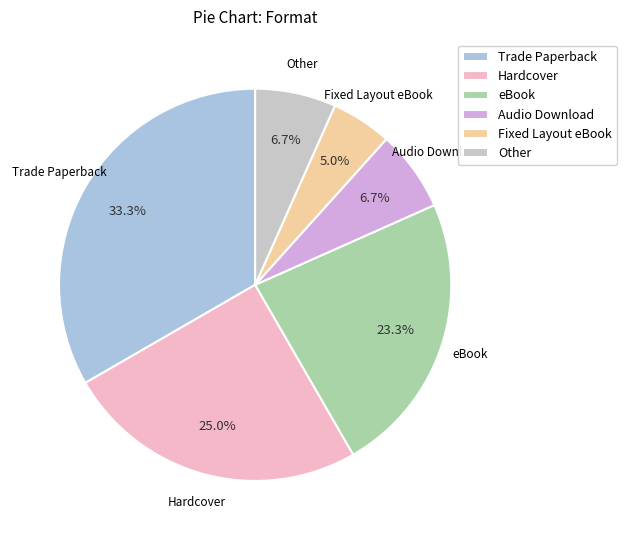

Does any single category account for the majority?

No